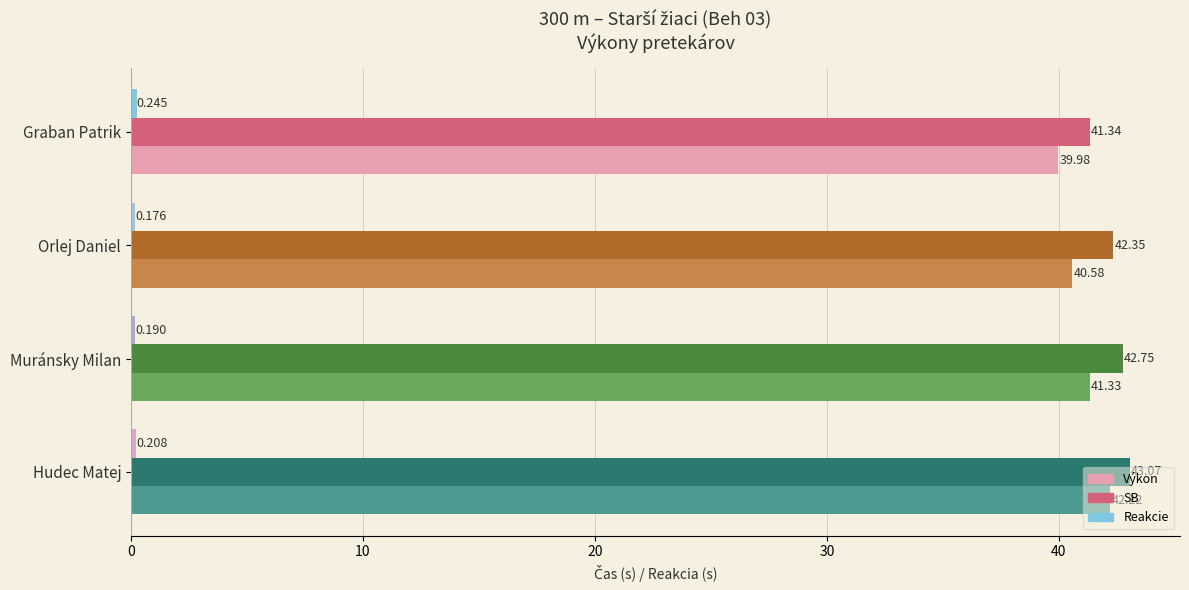

Which series has the largest range (max minus min)?

Výkon